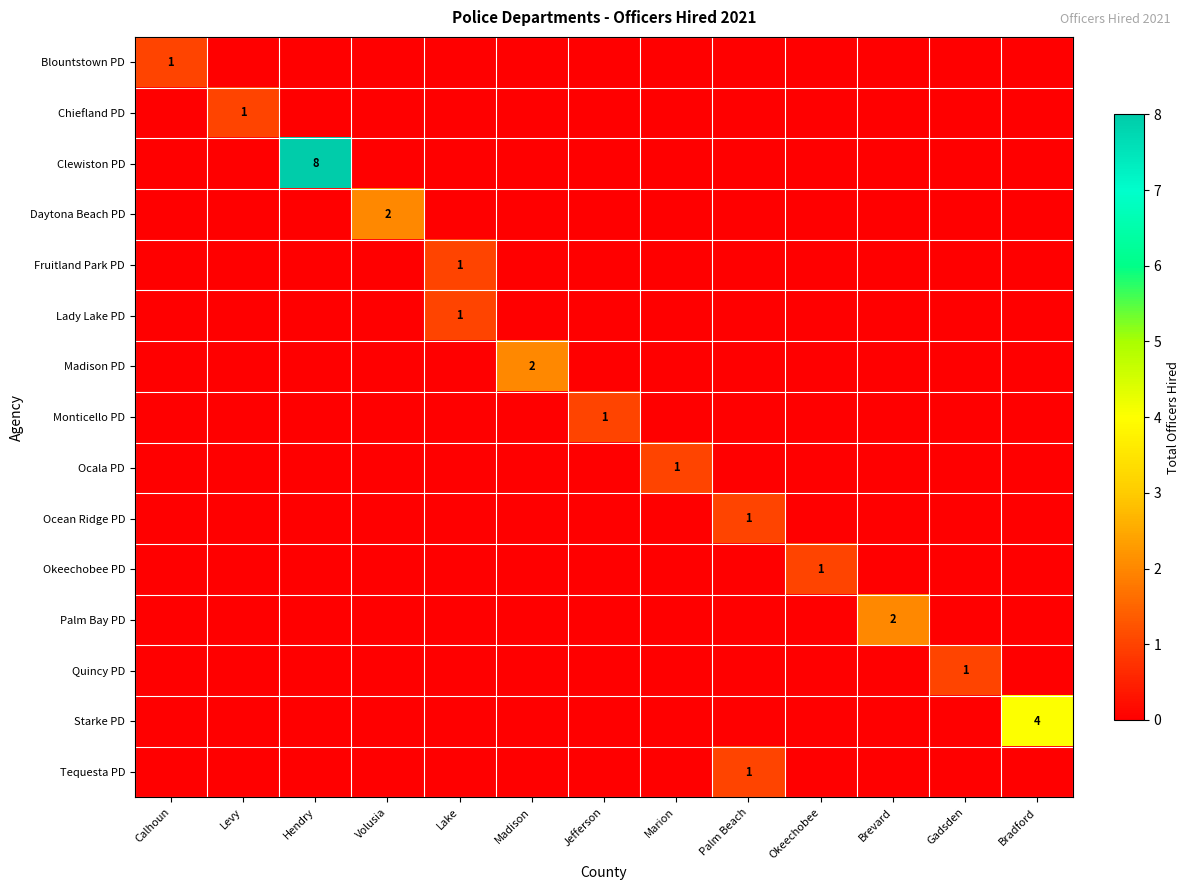

Is it true that Ocala PD equals 0 at Brevard?

True